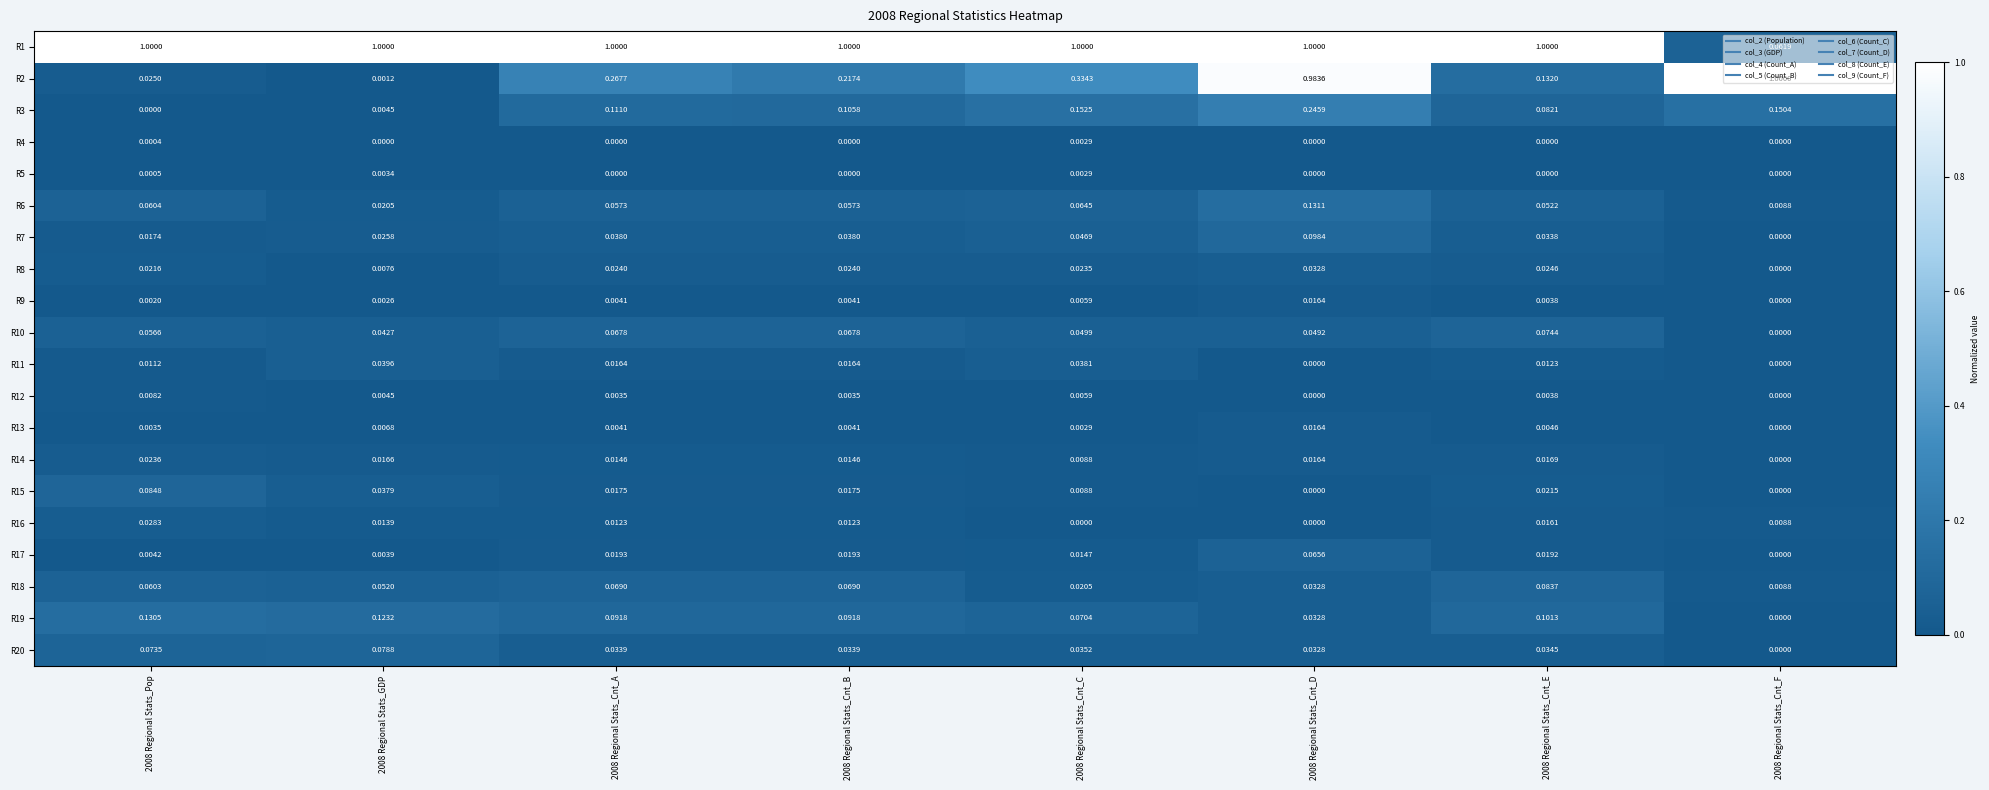

Is the value of R13 at 2008 Regional Stats_Cnt_E greater than the value of R12 at 2008 Regional Stats_Cnt_E?

Yes